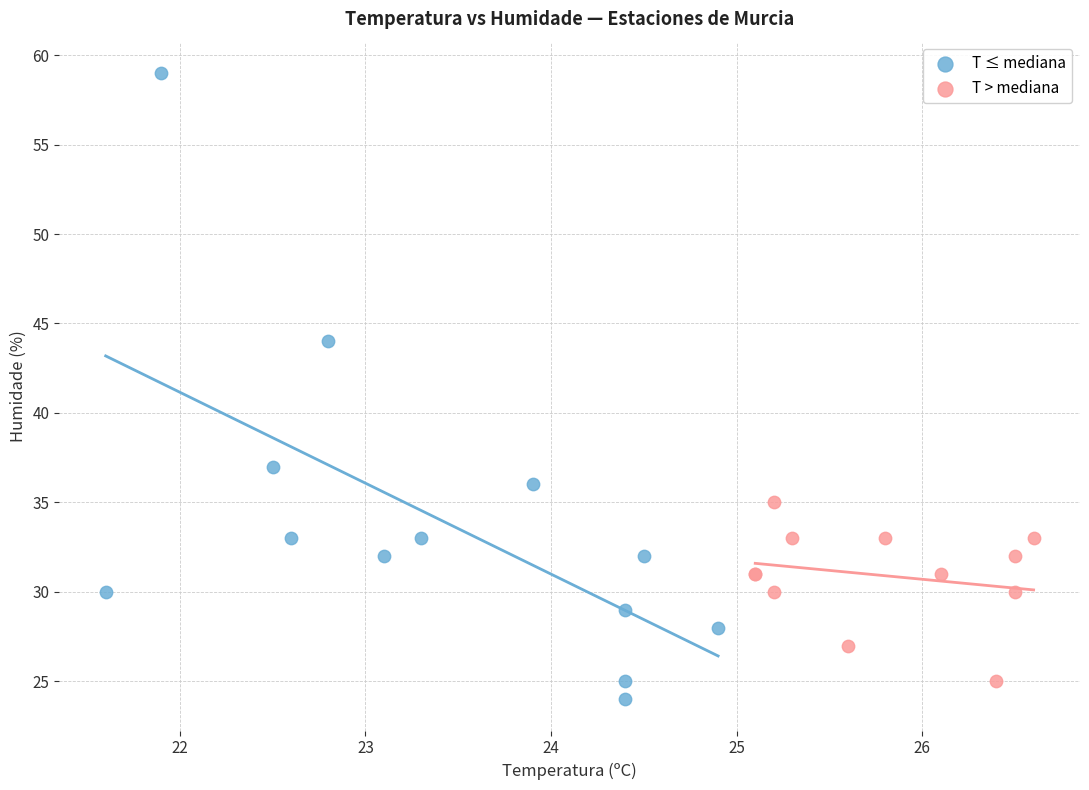

Which series reaches the maximum Y coordinate?

T ≤ mediana